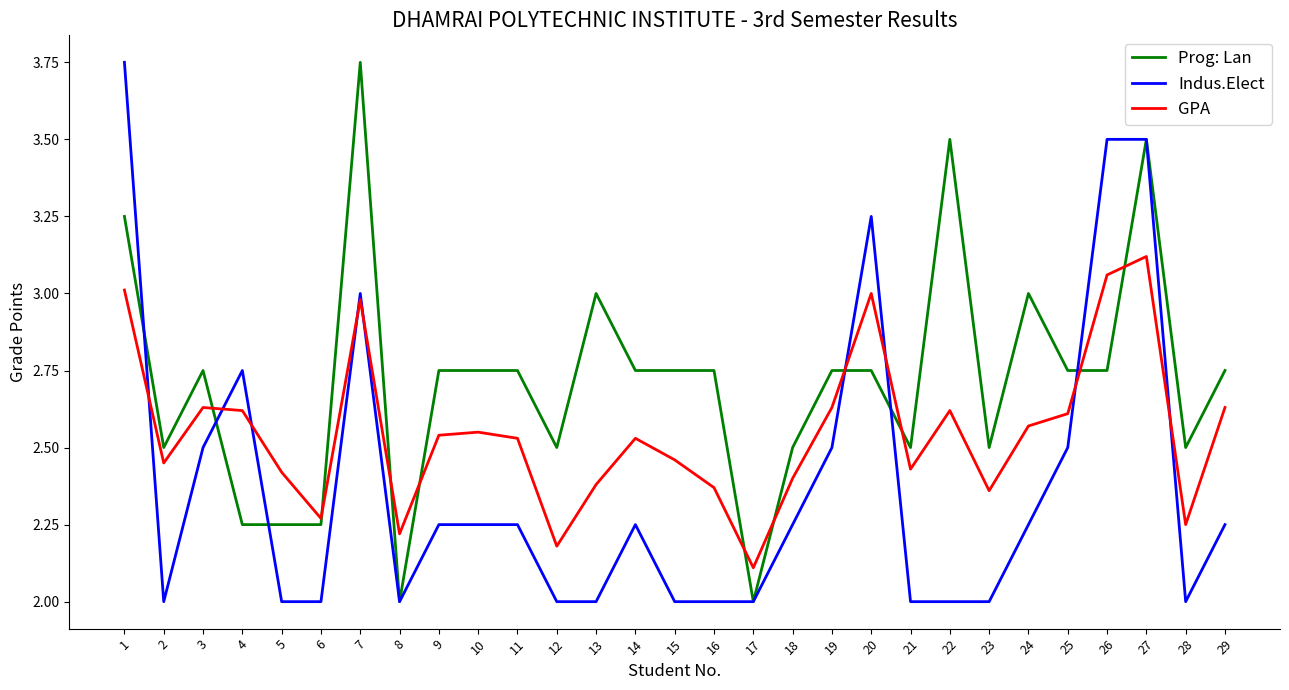

True or false: Prog: Lan and GPA cross at least once.

True